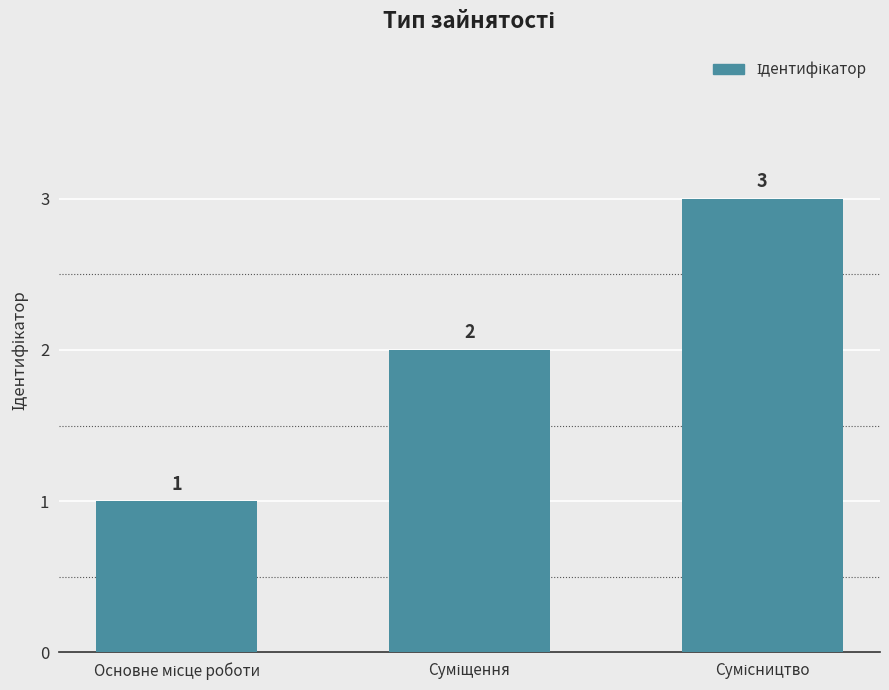

Count the values in the range 1 to 3.

3